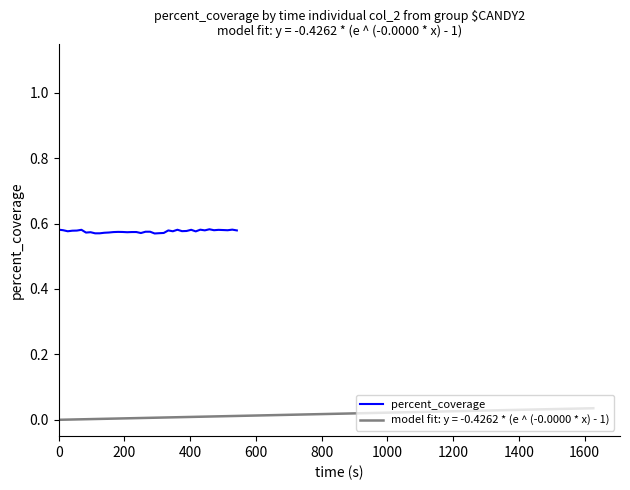

The chart shows a value of 0.1 at 22. True or false?

False